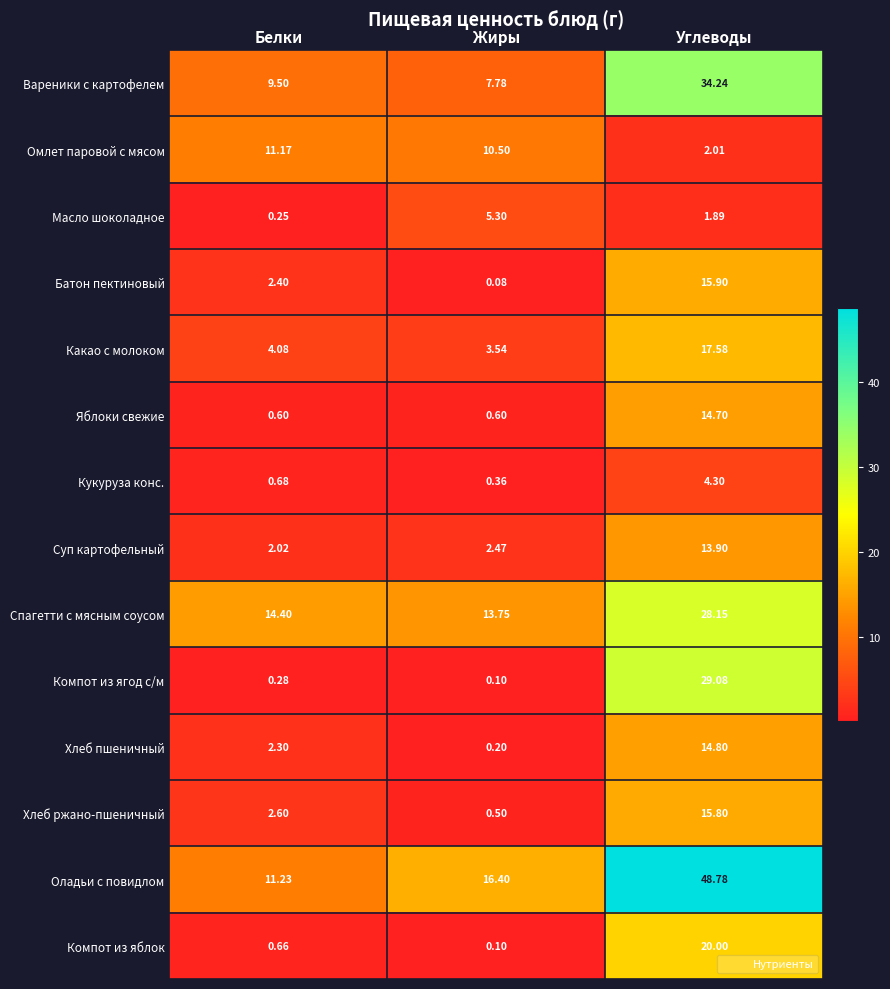

Which category has the lowest value in the Какао с молоком series?

Жиры